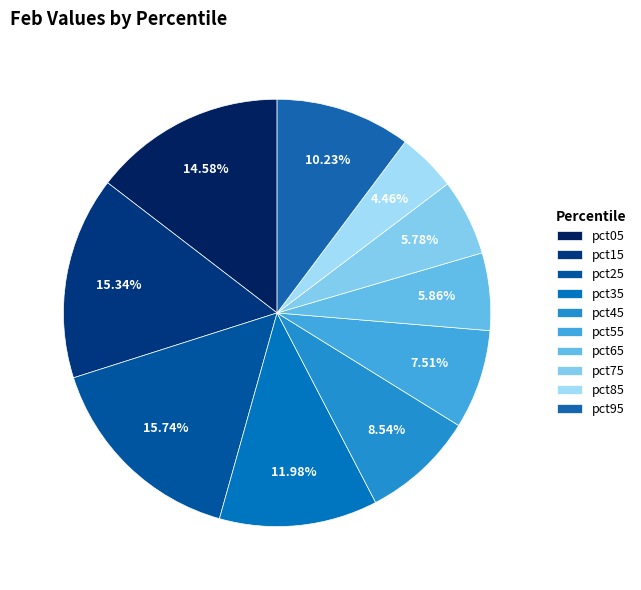

What is the change in value from pct65 to pct85?

-0.1